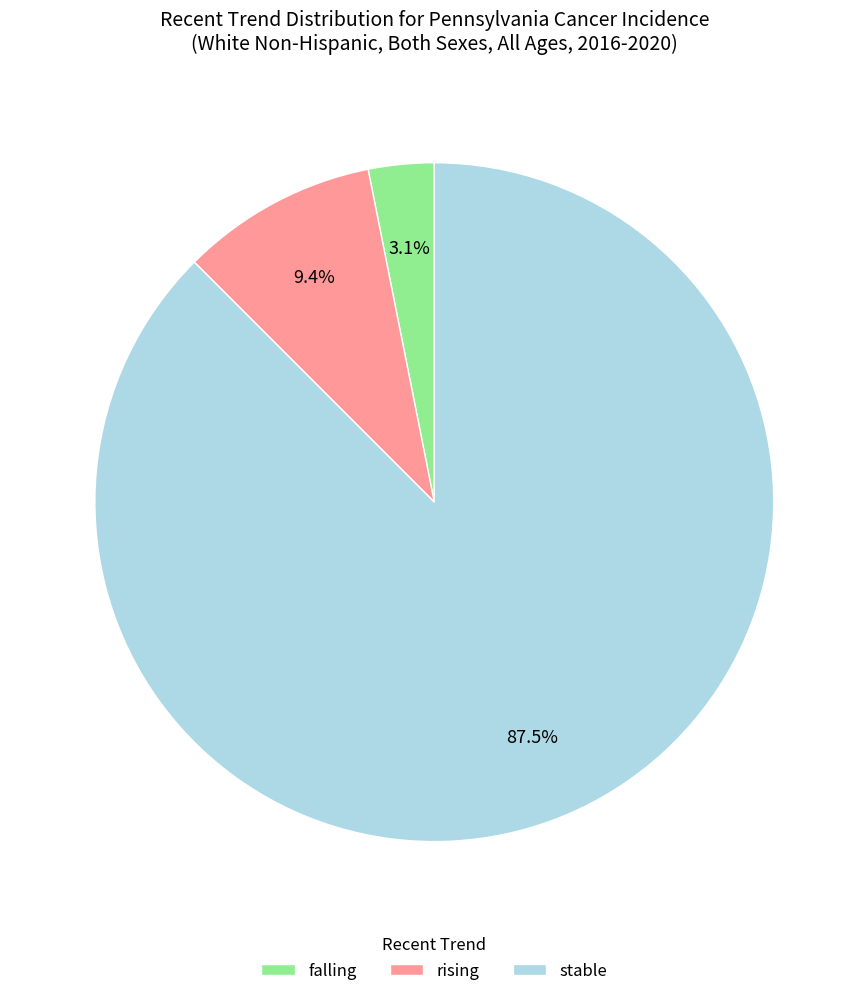

What is the smallest slice in the pie chart?

falling